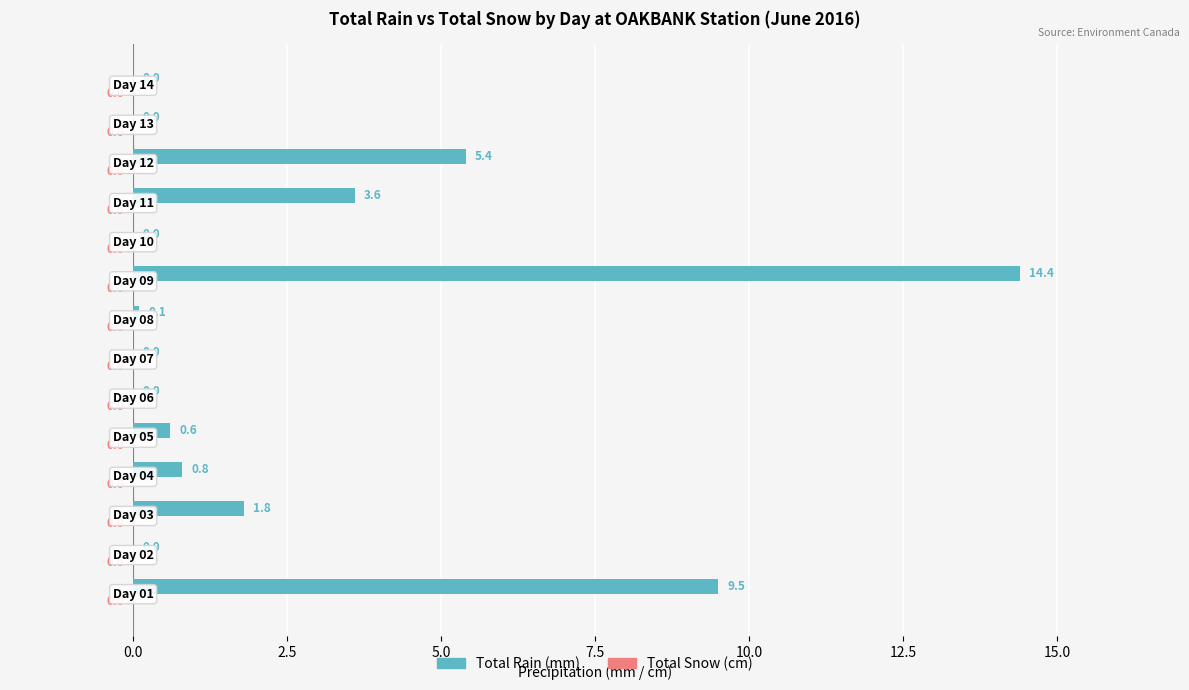

What is the maximum value shown in the chart?

14.4